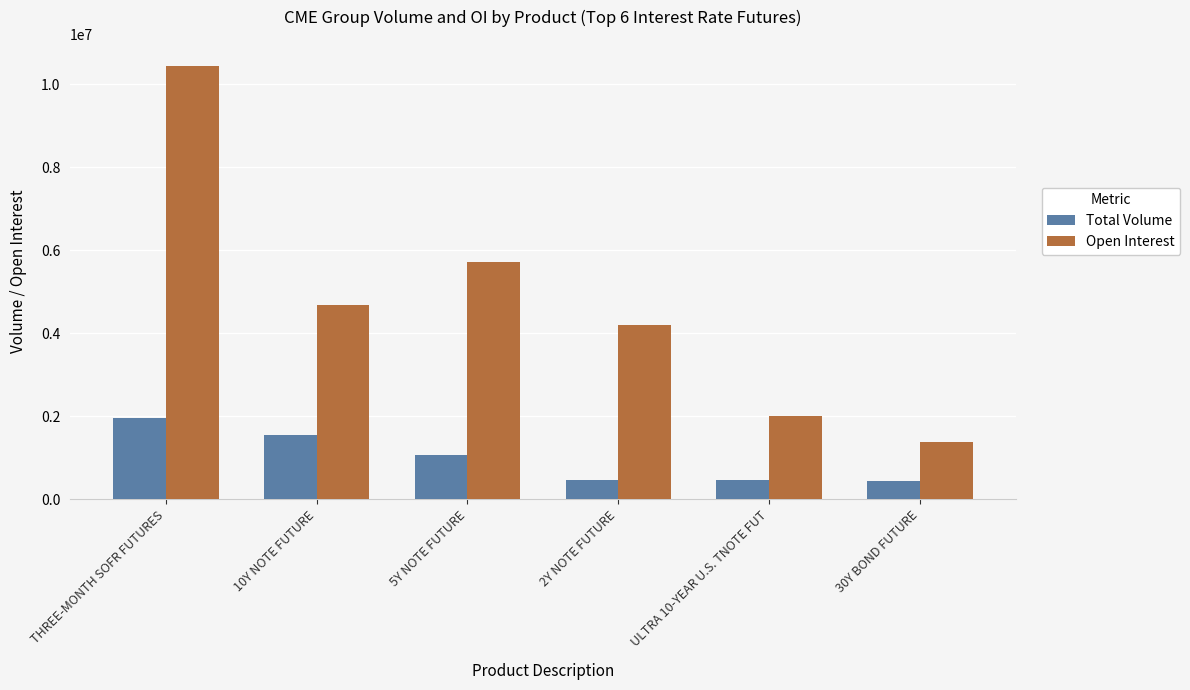

What is the value of the Open Interest bar at the 6th from the left?

1376377